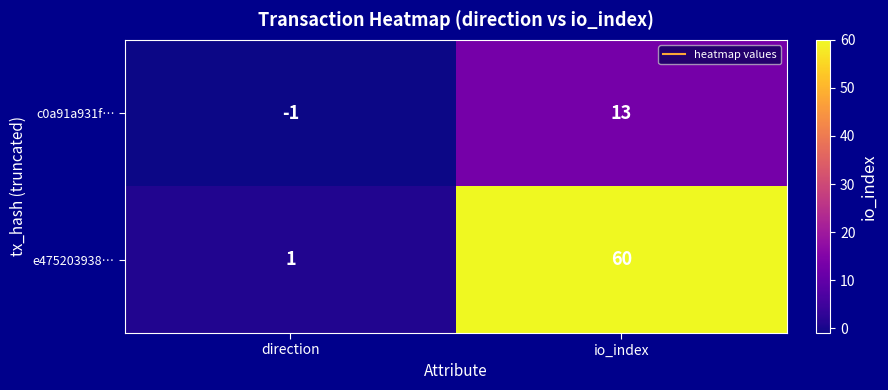

What is the smallest value displayed?

-1